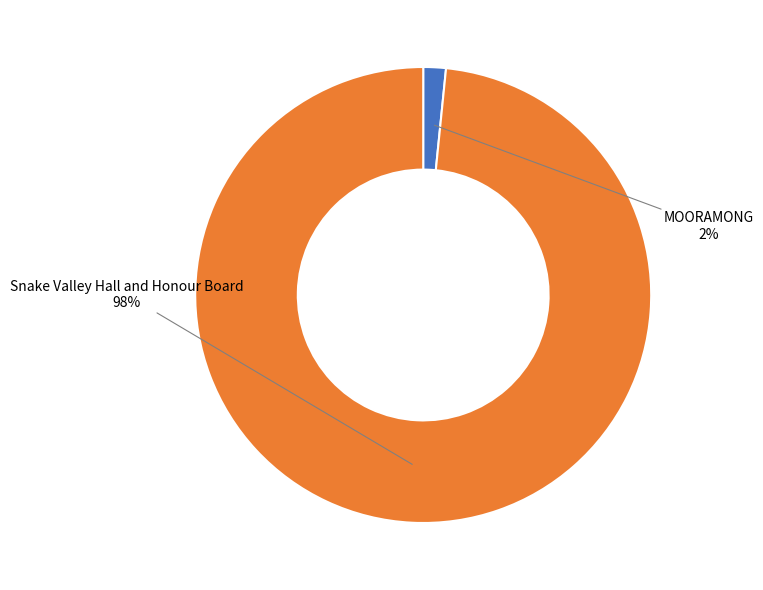

Is there any slice that represents more than half of the pie?

Yes